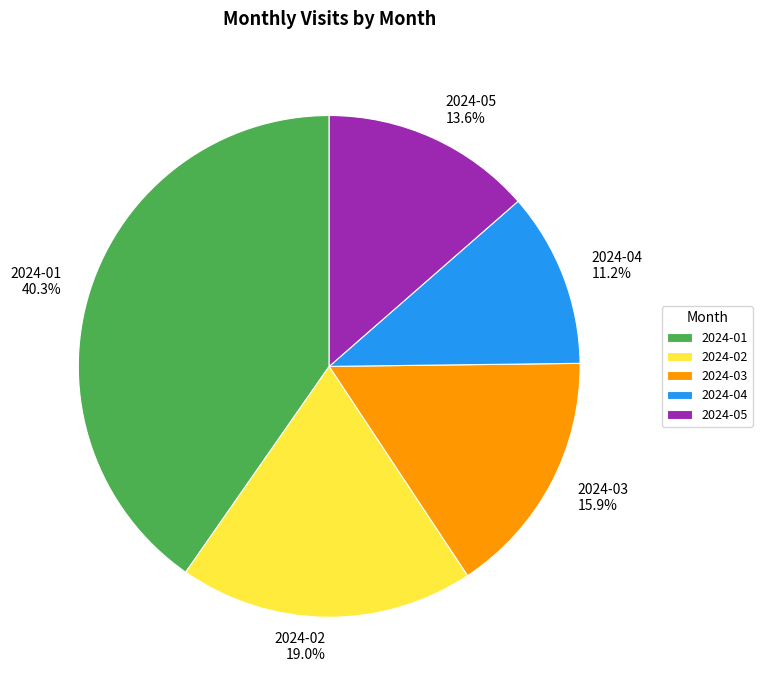

To the nearest percent, what portion does 2024-02 represent?

19%